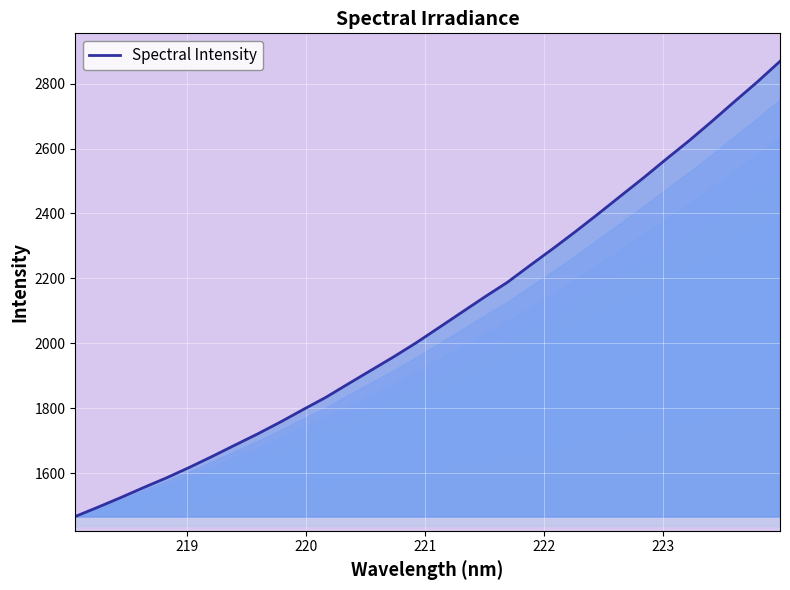

What is the difference between the maximum and minimum values?

1401.2